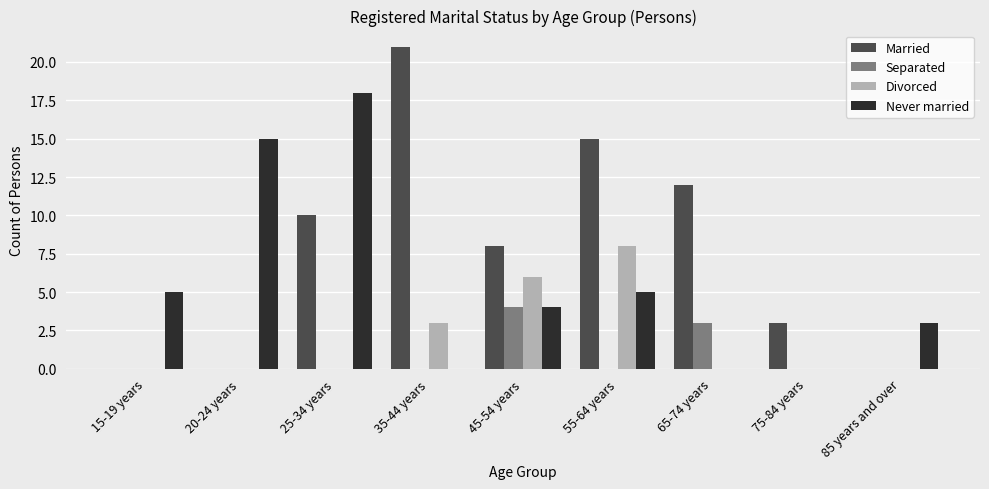

Is the value of Never married at 45-54 years greater than the value of Divorced at 45-54 years?

No